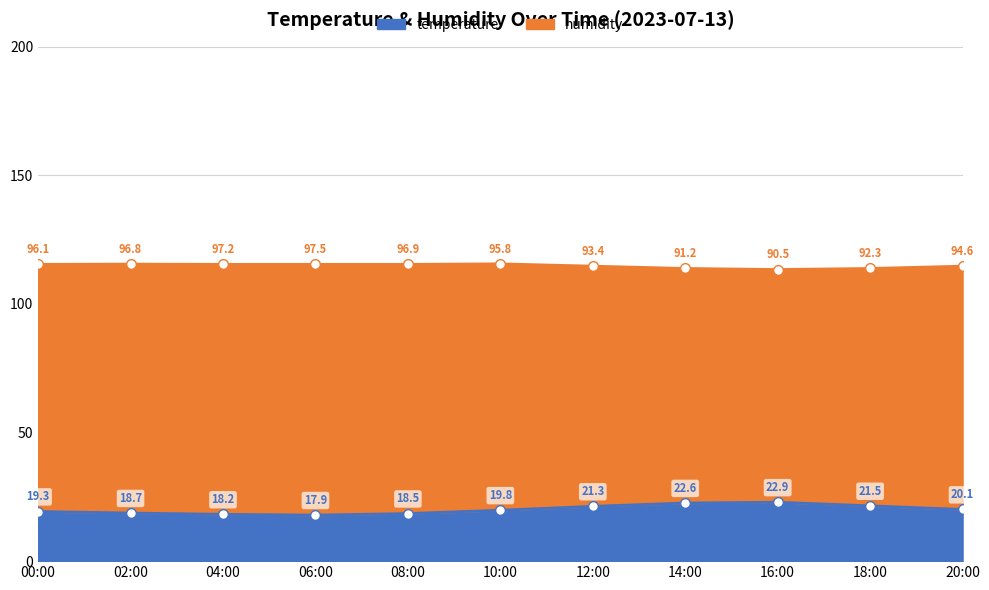

How many categories are shown in the chart?

11